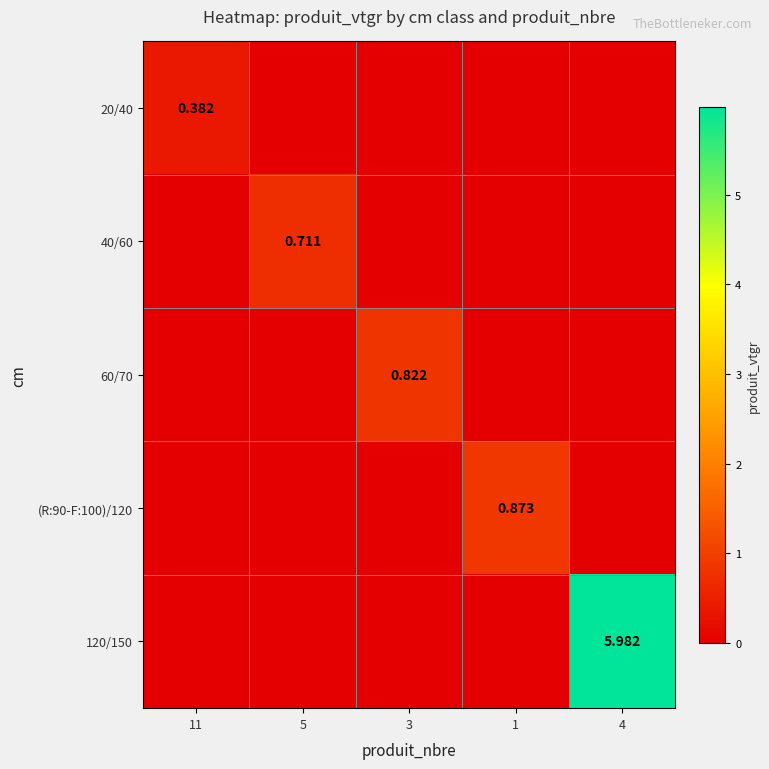

At how many categories does at least one series exceed 4?

1